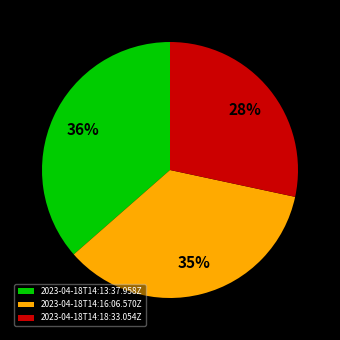

What is the largest slice in the pie chart?

2023-04-18T14:13:37.958Z